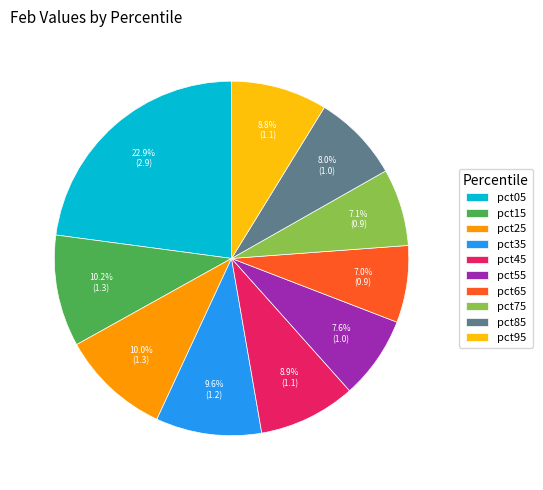

Combined, what portion of the pie is pct95 and pct35?

18.4%